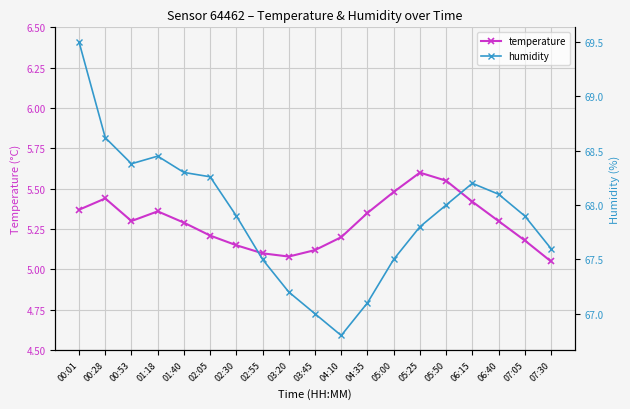

What is the smallest value displayed?

5.0